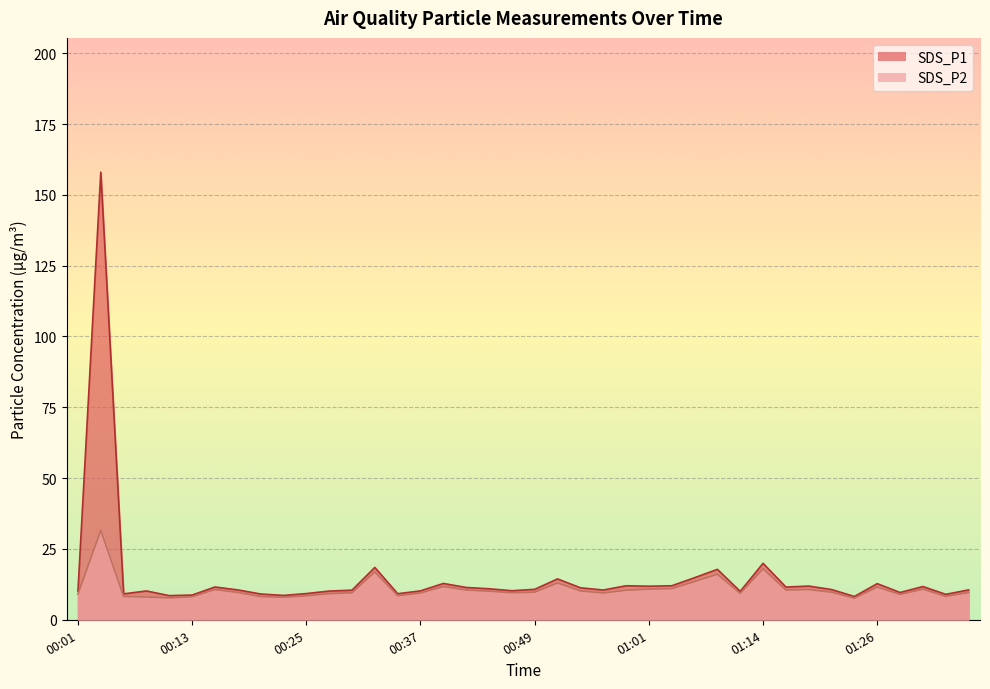

Rank the series at 01:33 from lowest to highest value.

SDS_P2, SDS_P1